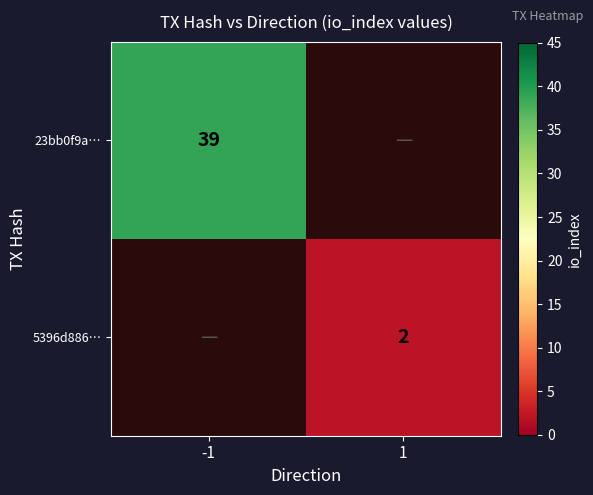

The value of 5396d886… at 1 is 2. True or false?

True